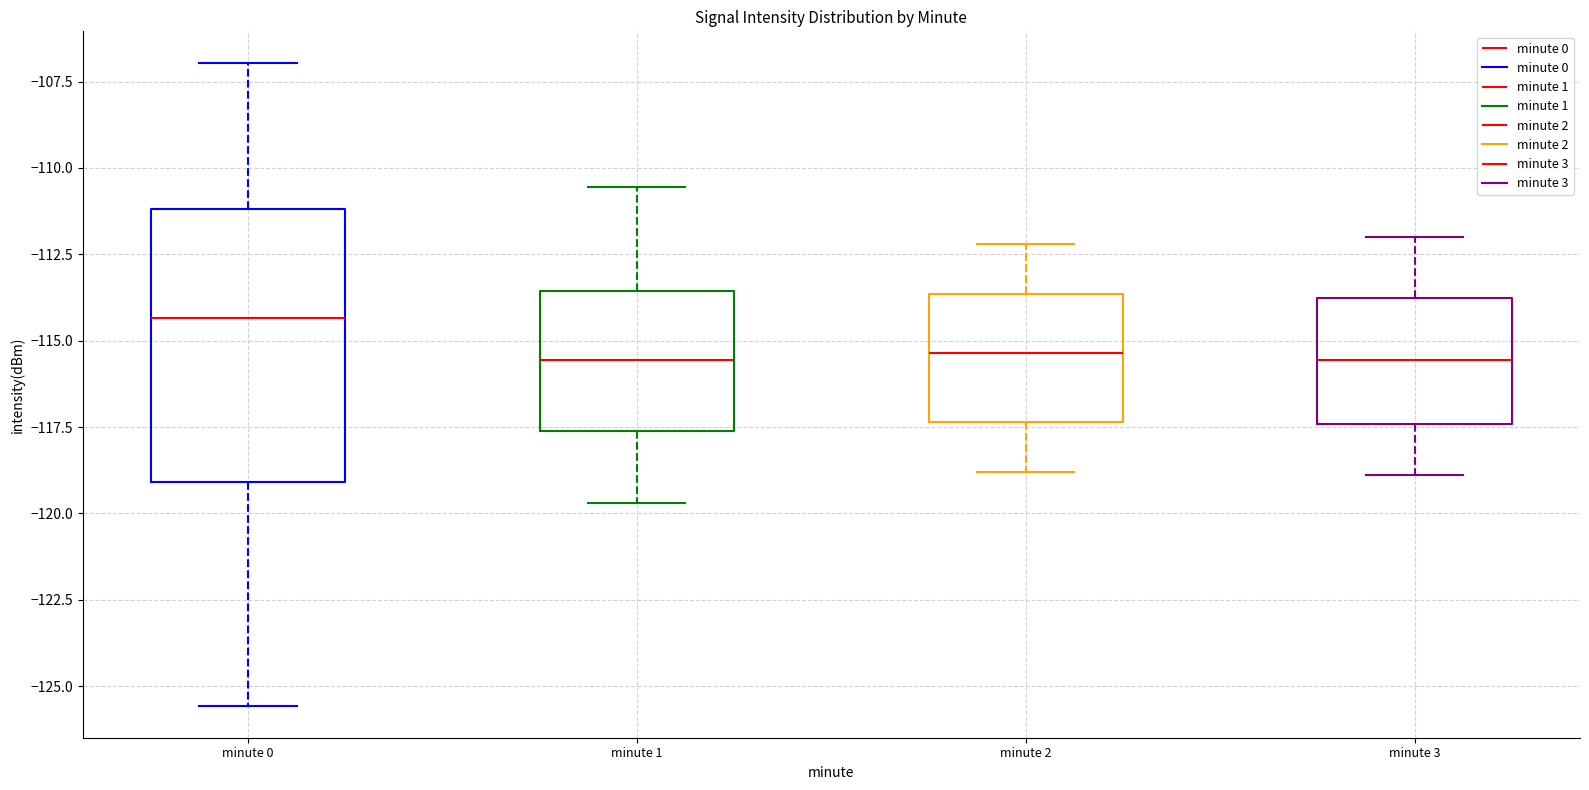

Which box's median line is the highest?

minute 0